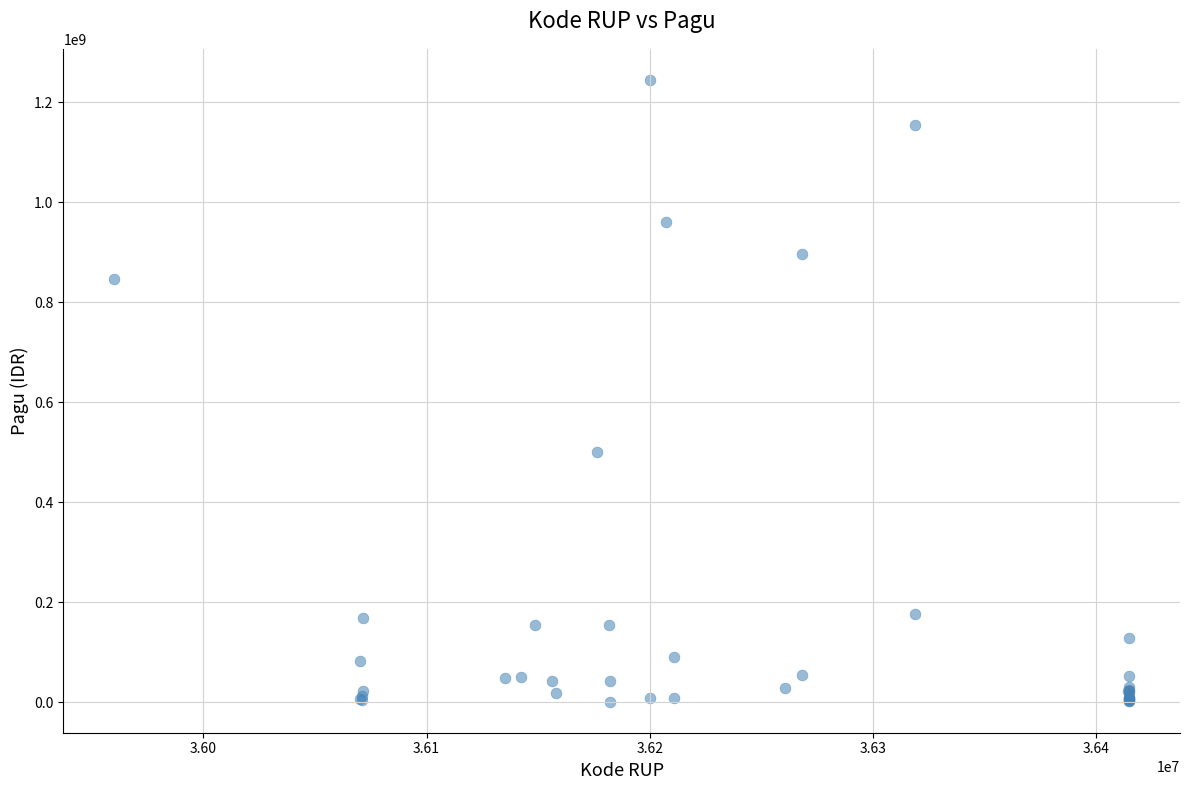

What Y value in the scatter plot is closest to 622840000?

499932000